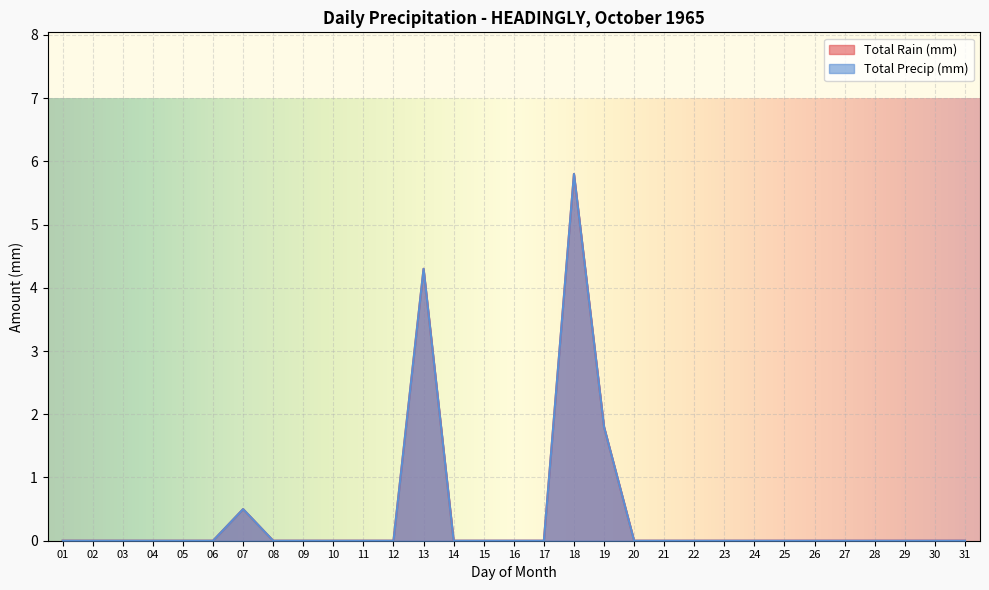

True or false: Total Rain (mm) and Total Precip (mm) cross at least once.

False